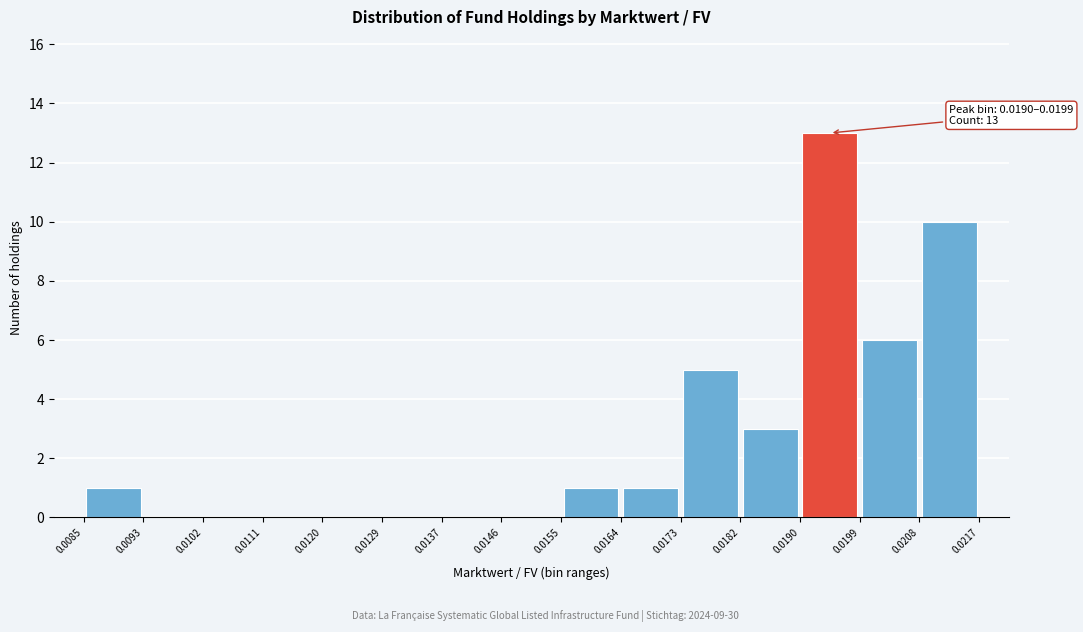

Over which range of the x-axis is the bar tallest?

0.0190 to 0.0199